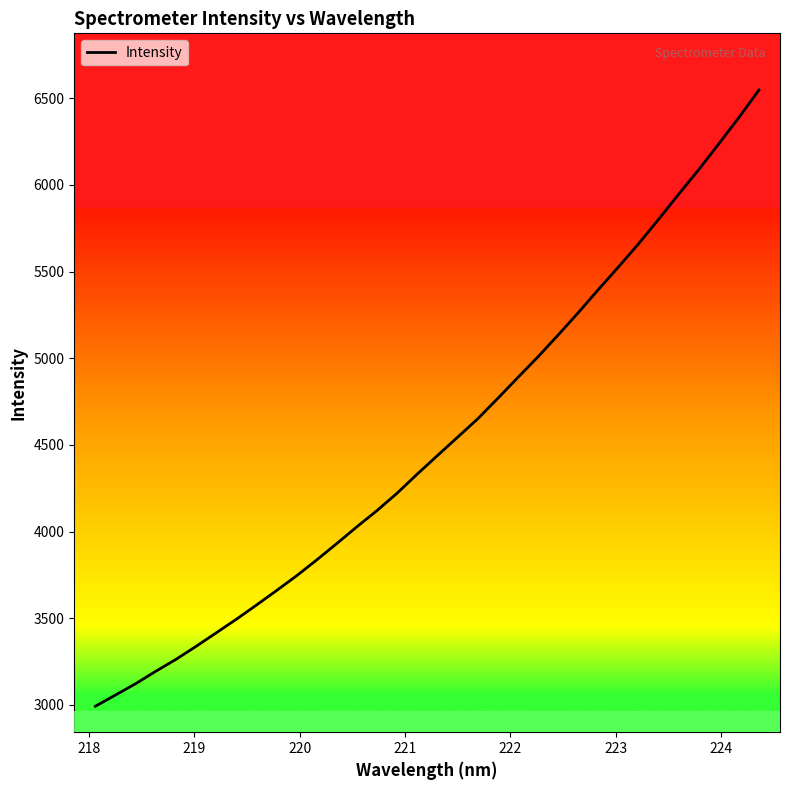

What is the greatest value displayed?

6547.3